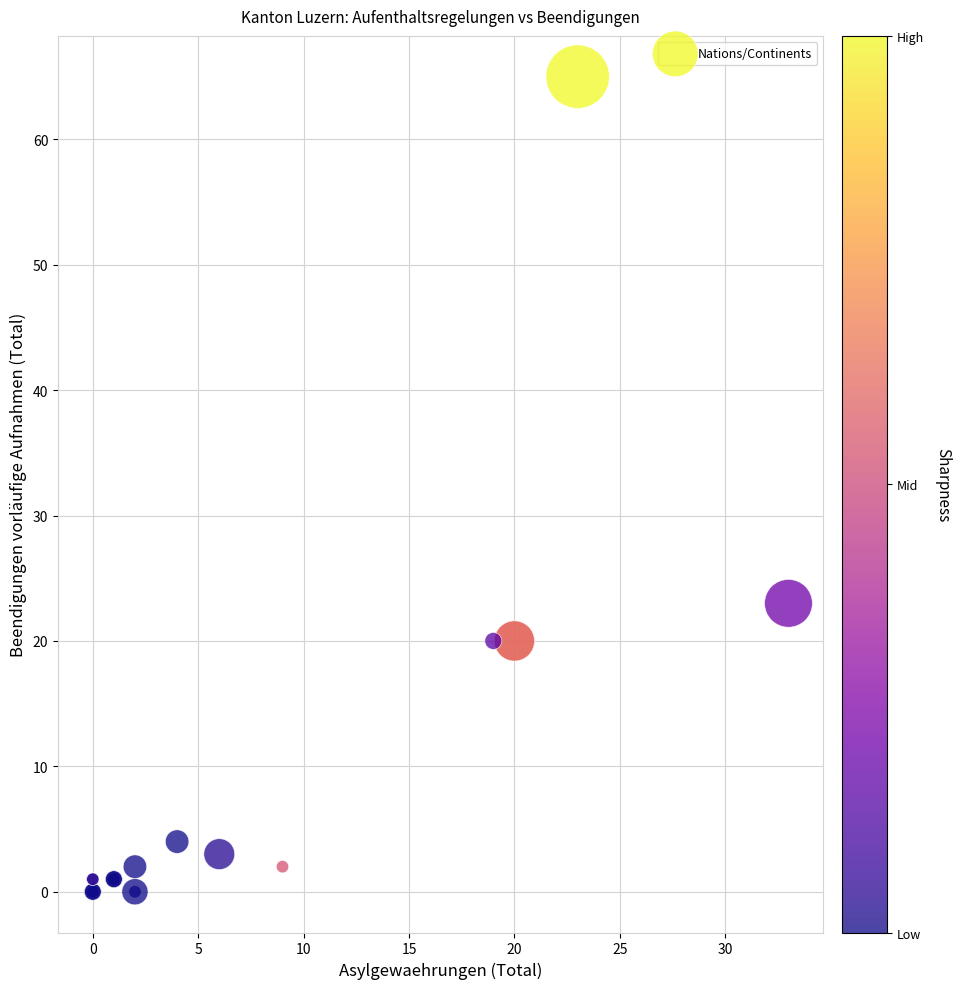

What Y value in the scatter plot is closest to 32?

23